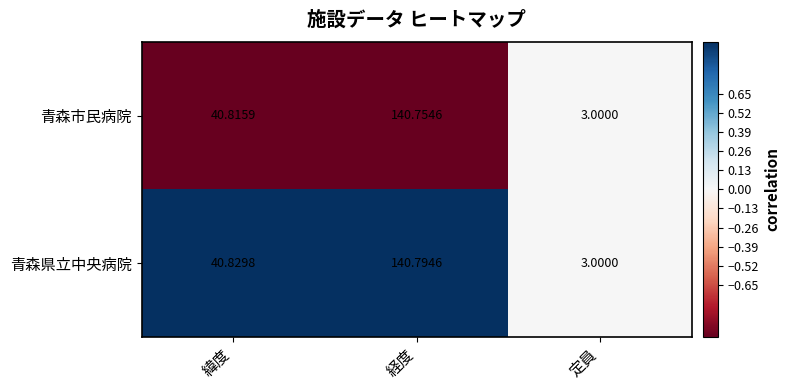

What is the spread (max minus min) of values at 経度?

0.0